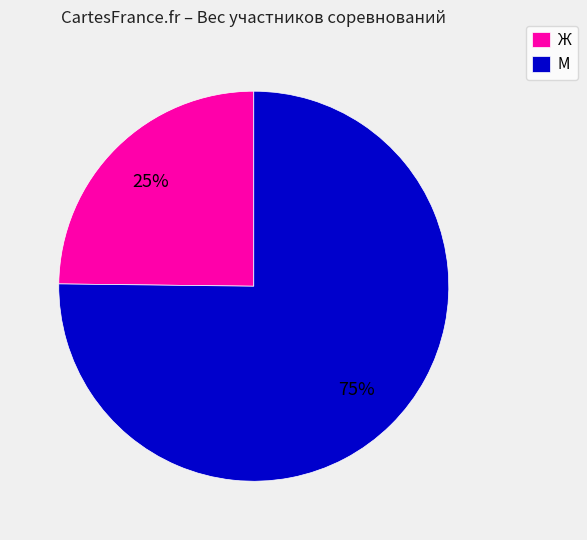

True or false: Ж accounts for 25% of the total.

True